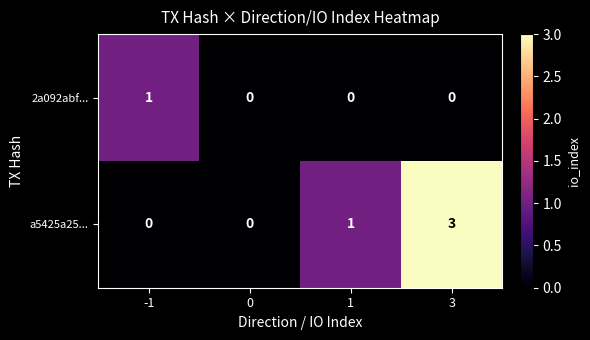

Which series has the largest total across all categories?

a5425a25...